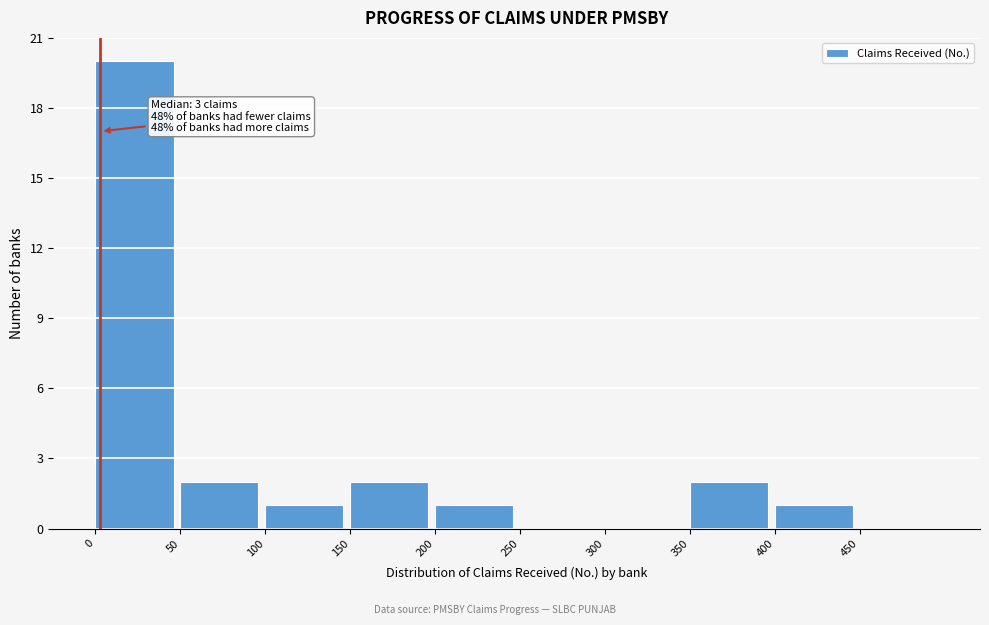

Which range on the x-axis has the tallest bar?

0 to 50